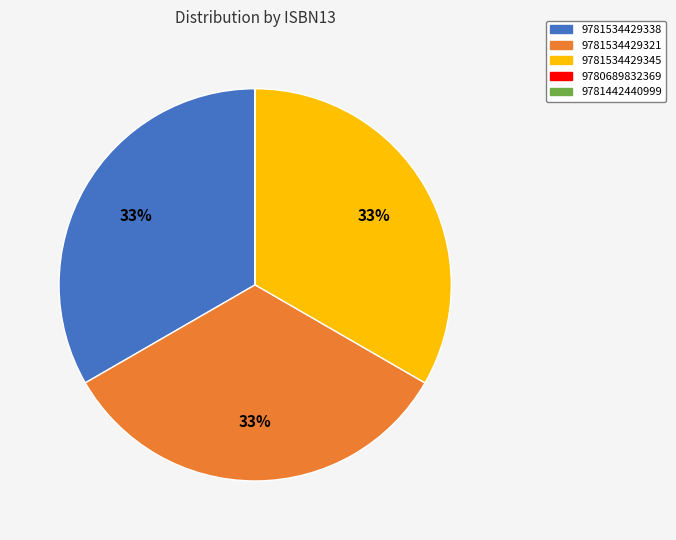

To the nearest percent, what percentage of the pie is 9781534429338?

33%